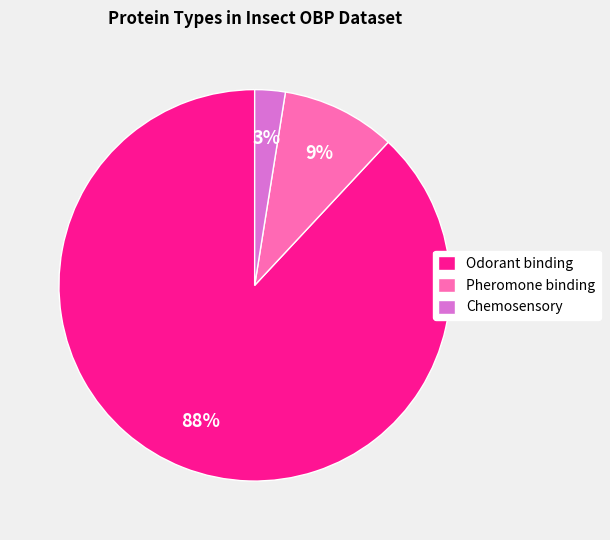

Is there a majority slice in this chart?

Yes